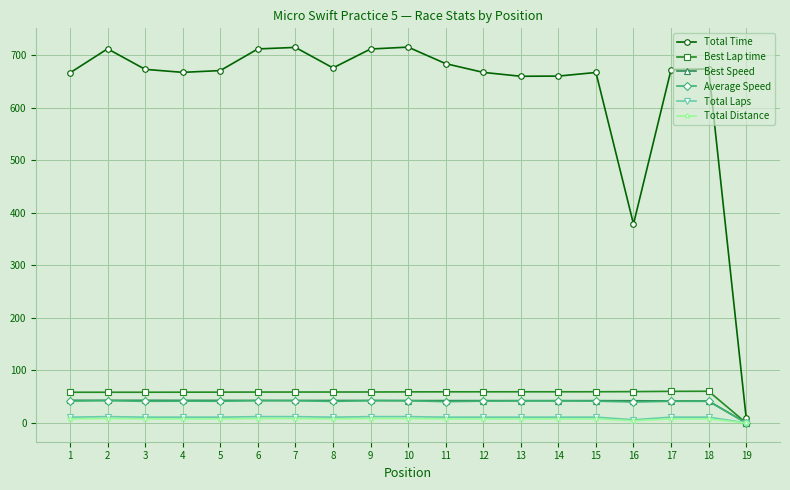

How many values in the Best Speed series exceed 42?

16